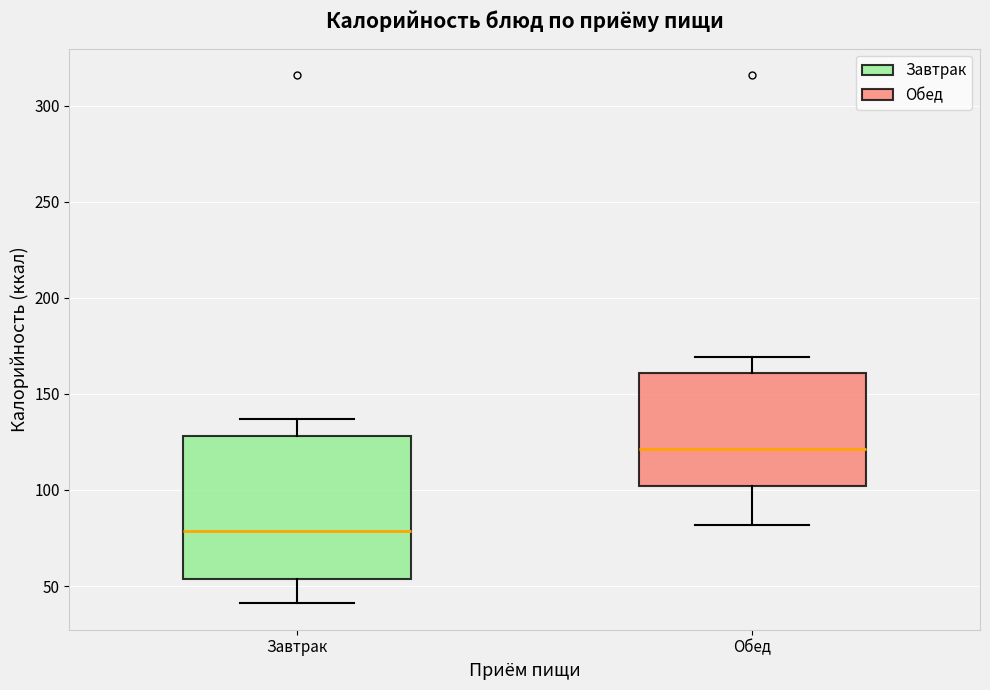

Where is the upper edge of the box for Обед on the y-axis? The values are not printed on the chart, so give them approximately, as read against the axis.

160